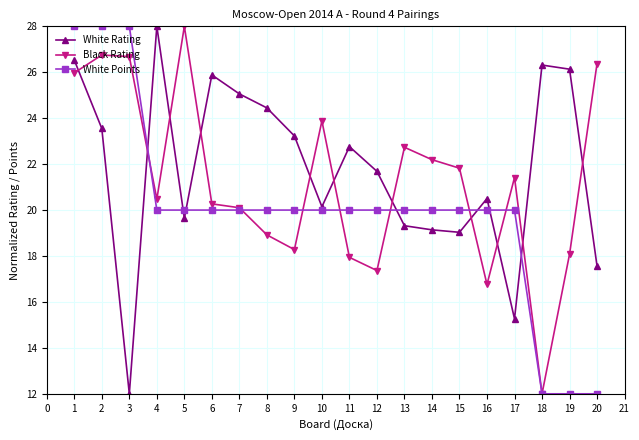

Is it true that White Points equals 9.4 at 13?

False